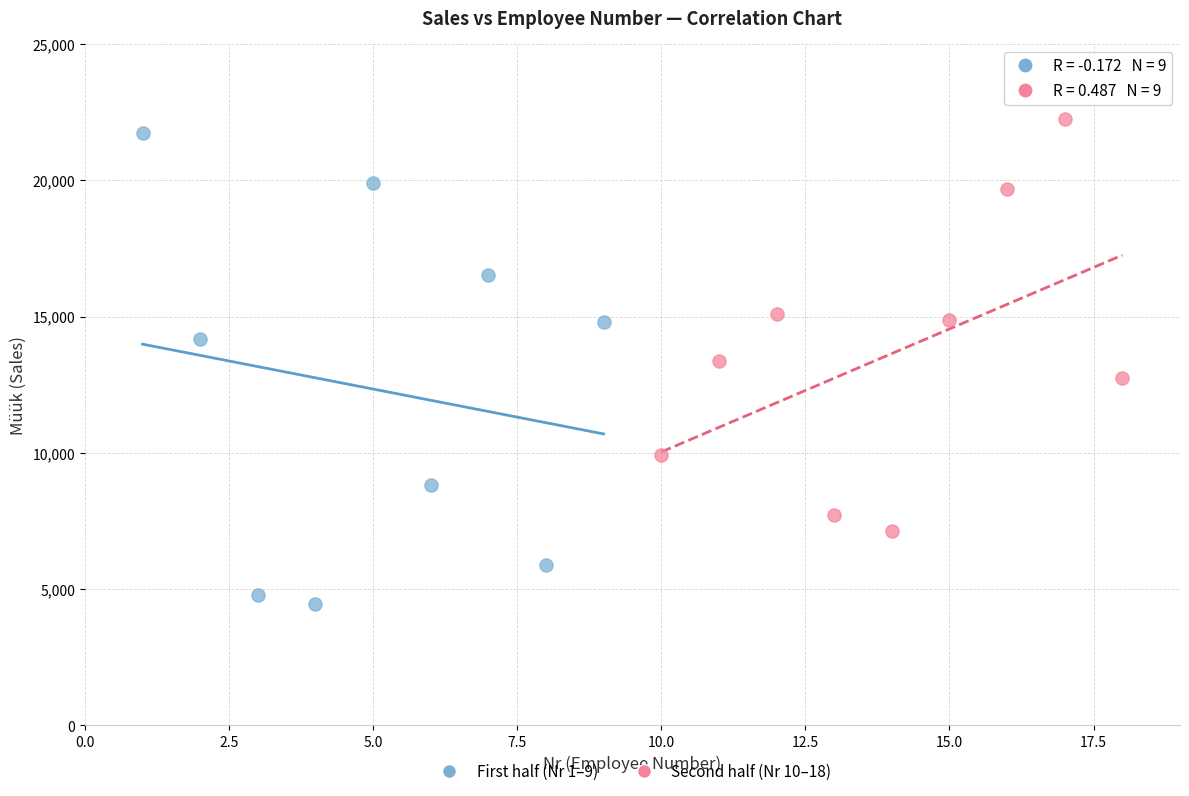

Which series contains the lowest Y value?

First half (Nr 1–9)